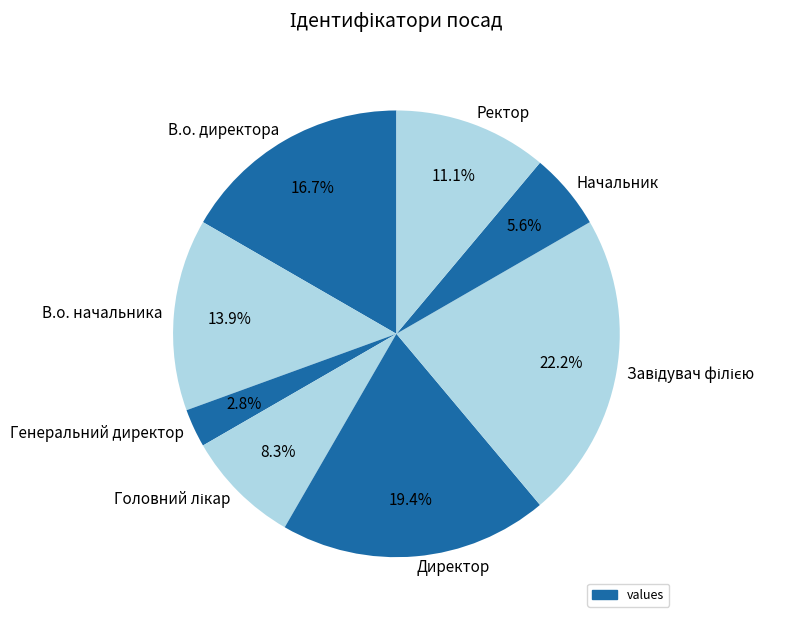

Do Начальник and Директор together represent more than half of the pie?

No